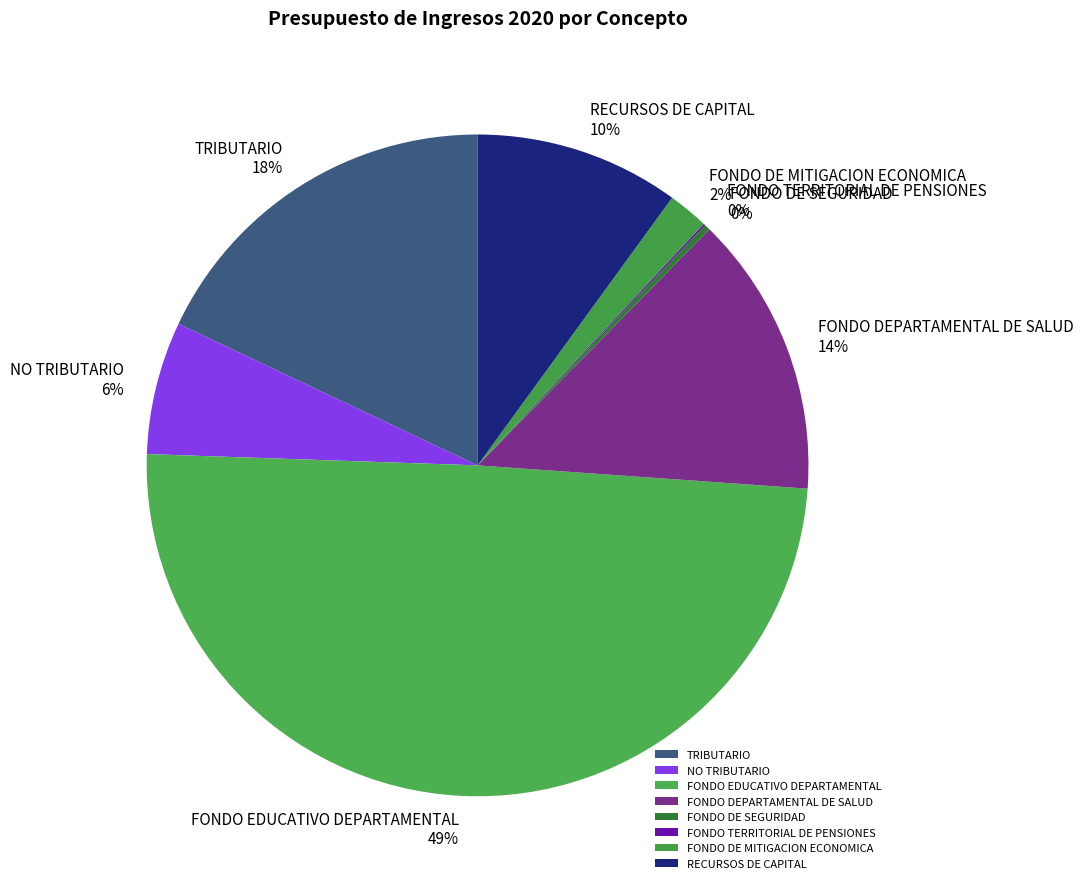

To the nearest percent, what is the difference between the FONDO EDUCATIVO DEPARTAMENTAL and FONDO DE SEGURIDAD slice percentages?

49%